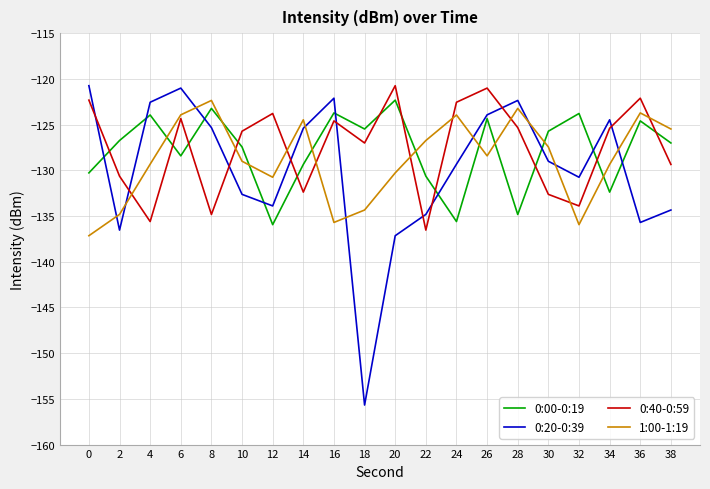

Where is 0:20-0:39 nearest to the value -138?

20